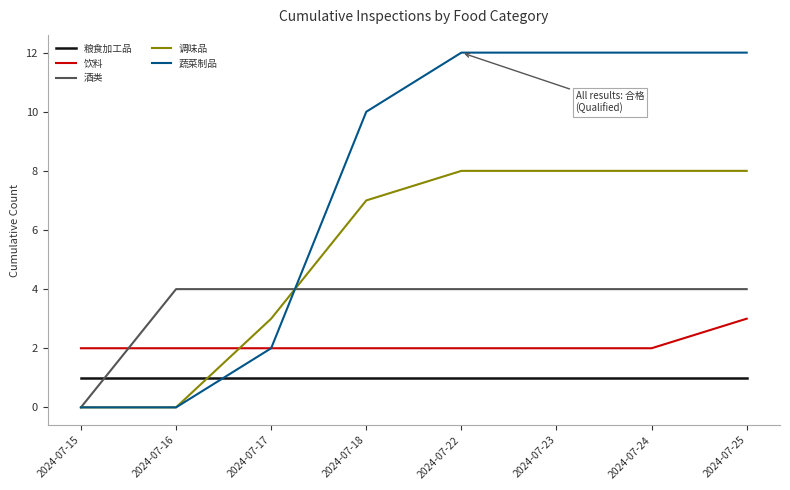

Rank the series at 2024-07-22 from lowest to highest value.

粮食加工品, 饮料, 酒类, 调味品, 蔬菜制品